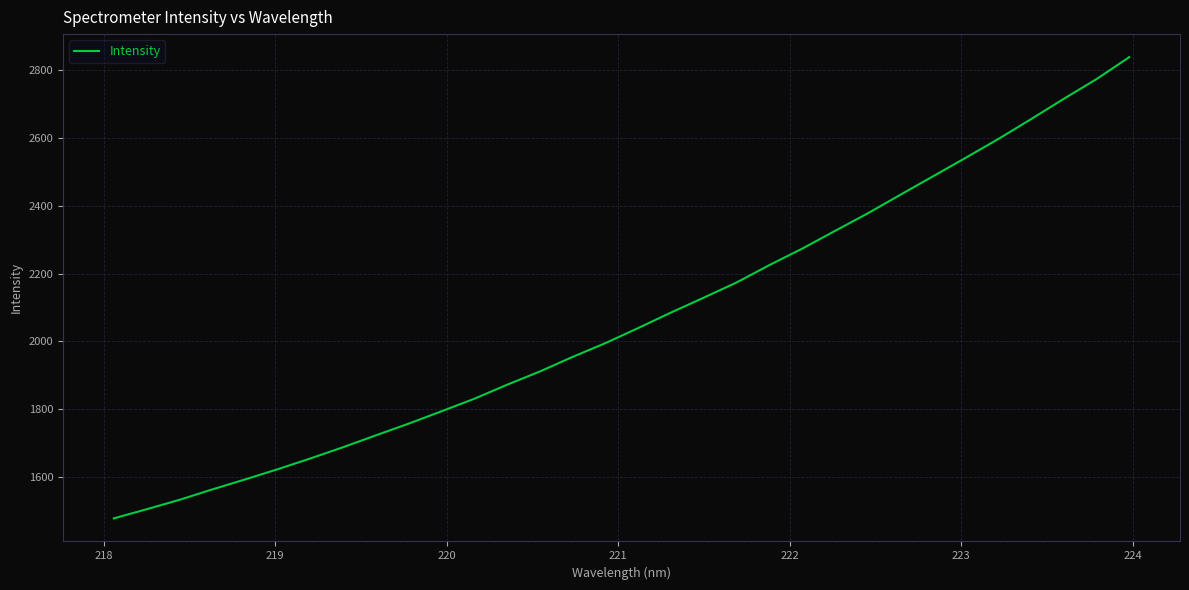

What is the difference between the maximum and minimum values?

1360.1